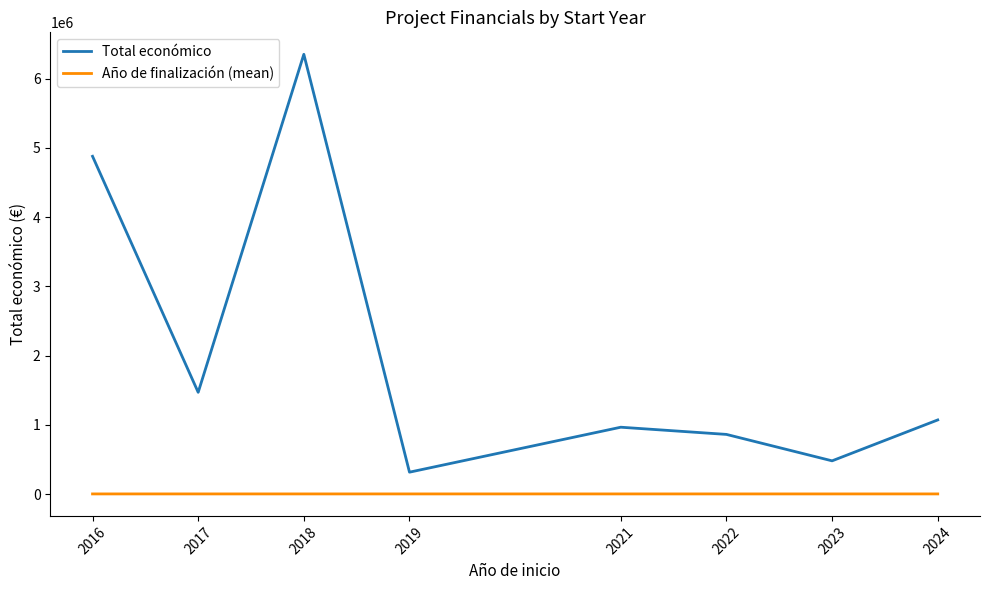

How many interior local peaks does the Total económico series have?

2